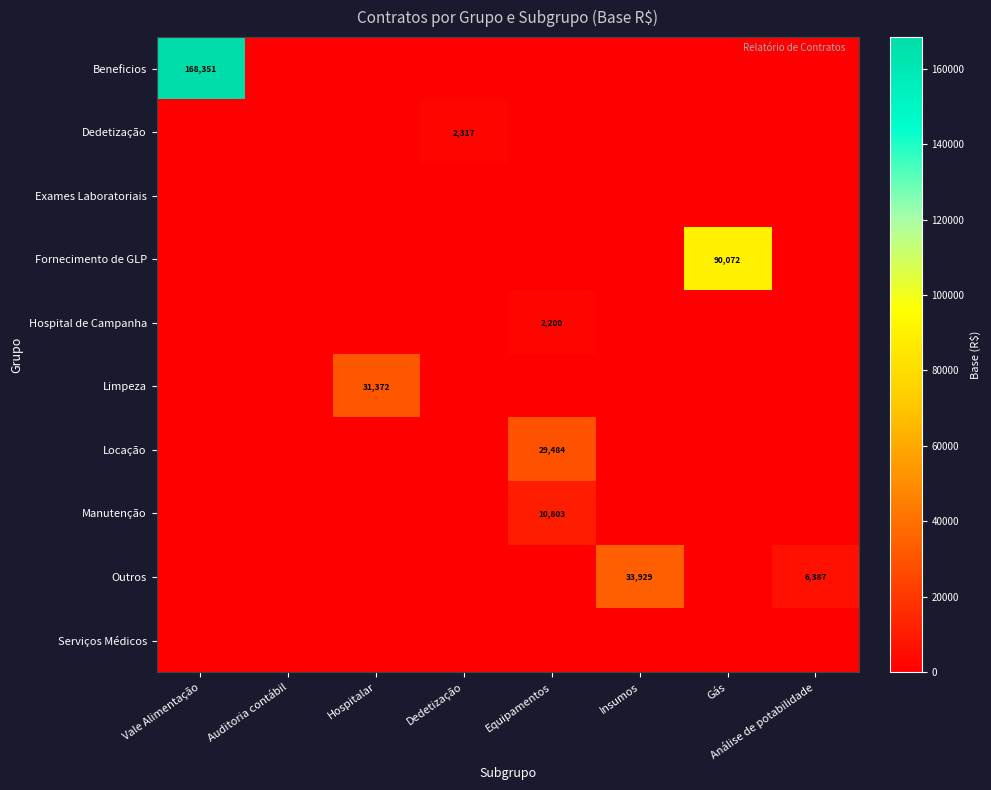

What is the average value of the Locação series?

3686